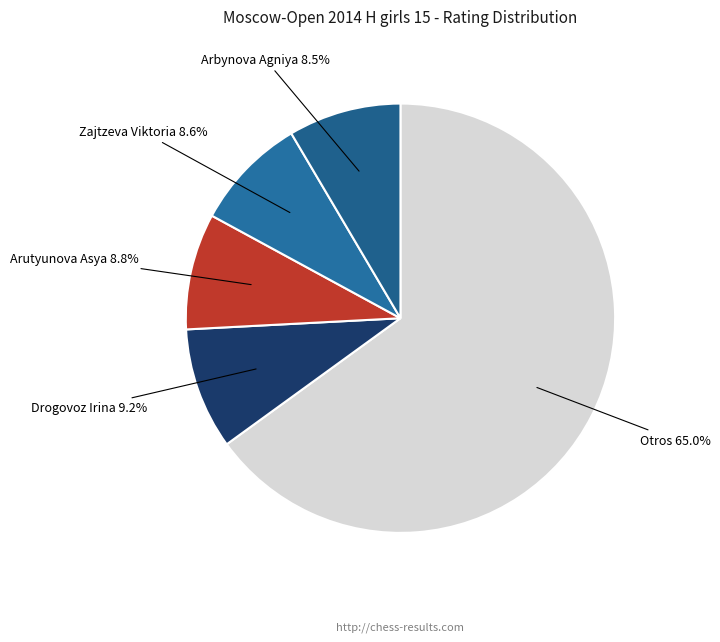

To the nearest percent, what is the average slice percentage?

20%